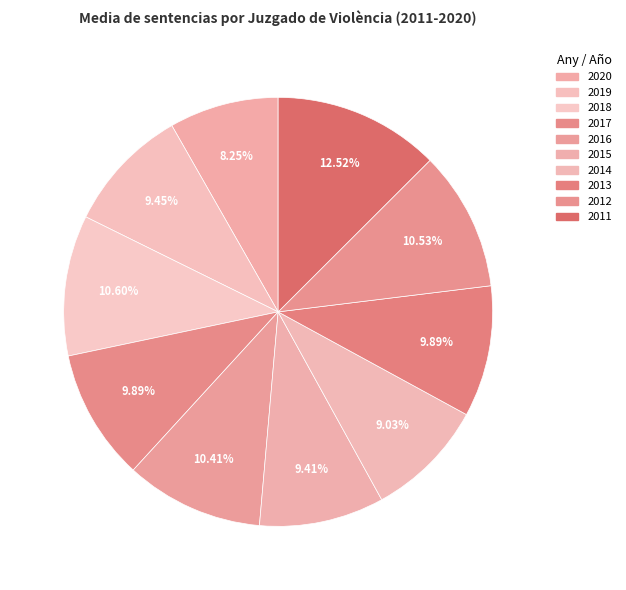

What is the ratio of the value at 2016 to the value at 2018?

1.0